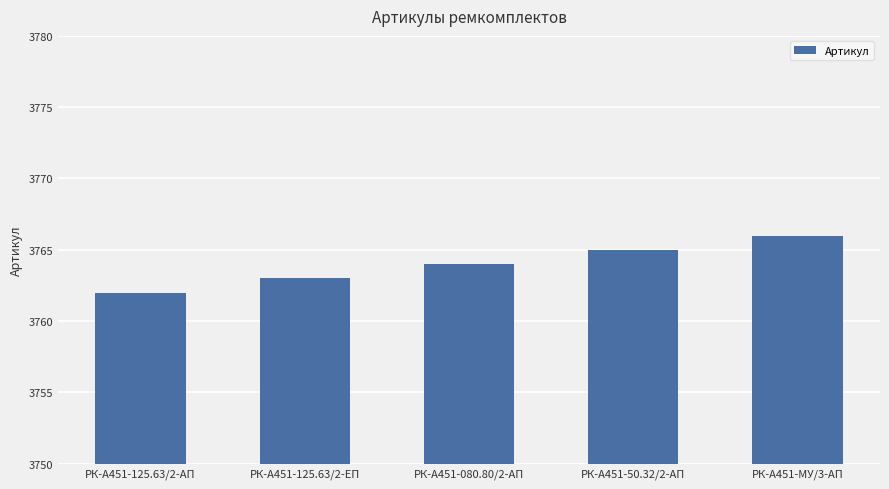

Rank the categories by value from lowest to highest.

РК-А451-125.63/2-АП, РК-А451-125.63/2-ЕП, РК-А451-080.80/2-АП, РК-А451-50.32/2-АП, РК-А451-МУ/3-АП